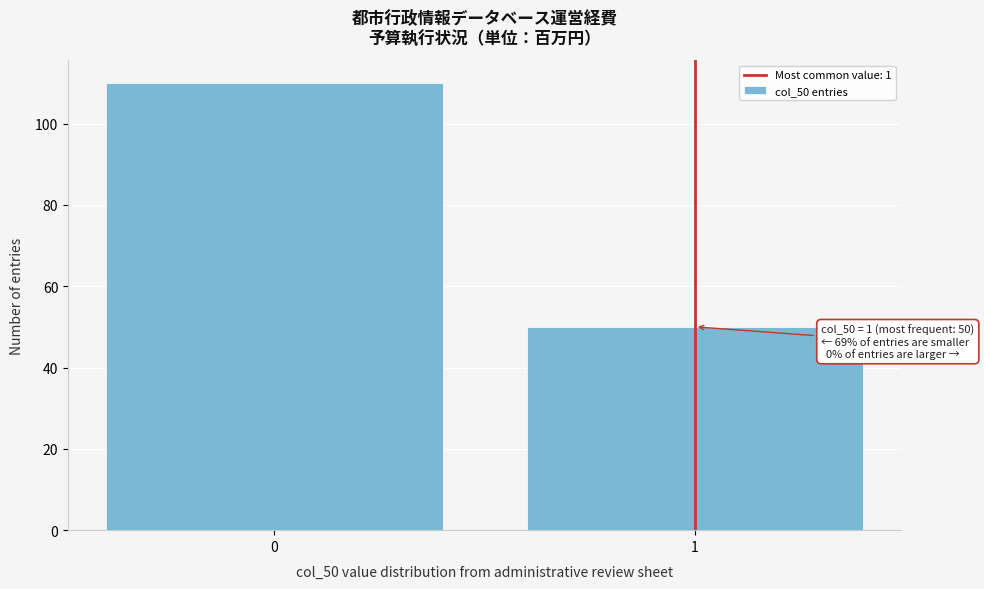

Reading left to right, what are all the values shown in this chart?

0=110	1=50